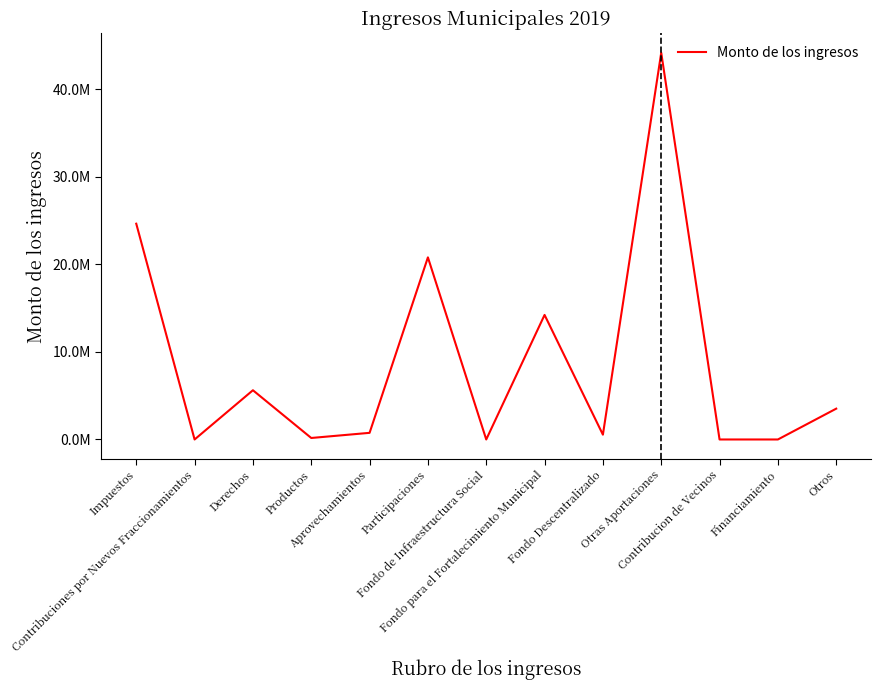

How many points are lower than both their immediate neighbors (excluding endpoints)?

4